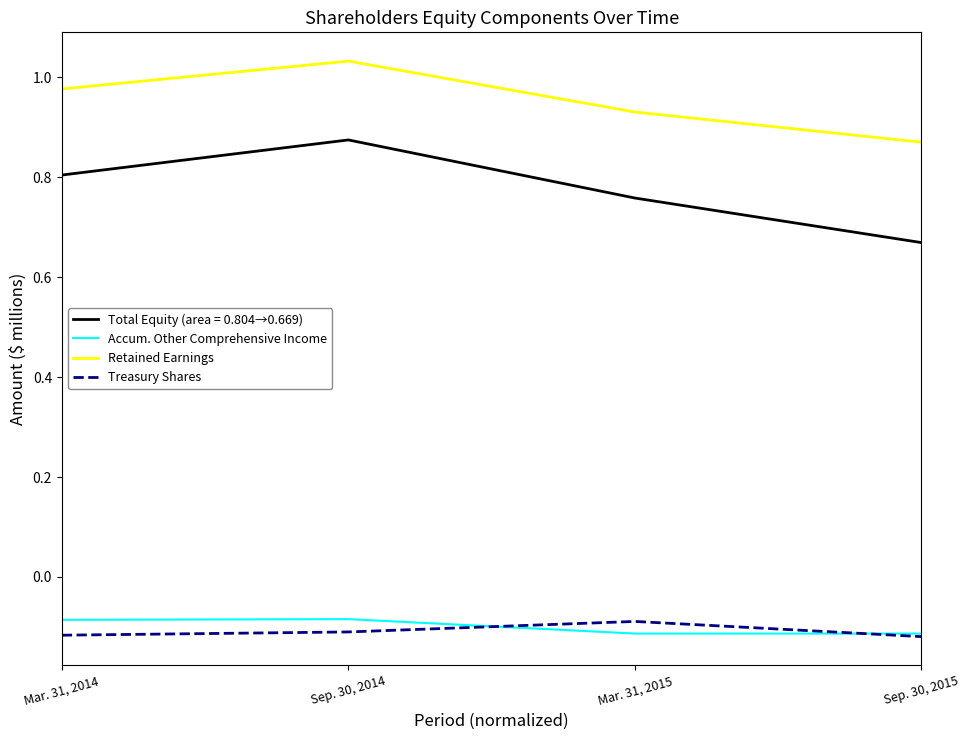

True or false: Total Equity (area = 0.804→0.669) and Treasury Shares cross at least once.

False